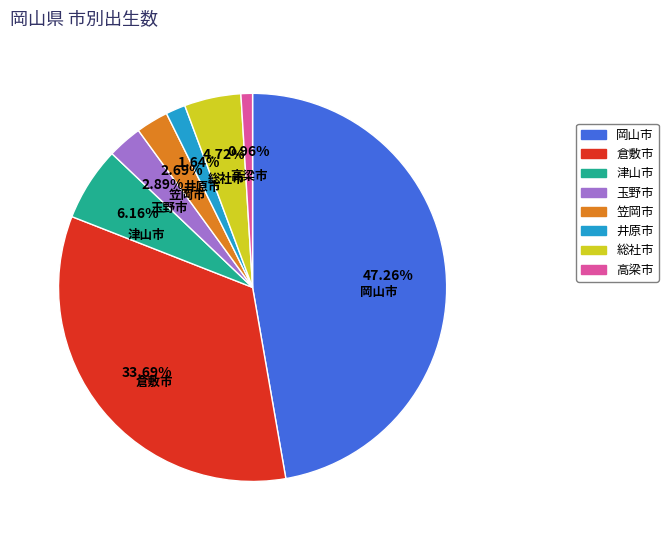

Which slice is the smallest?

高梁市